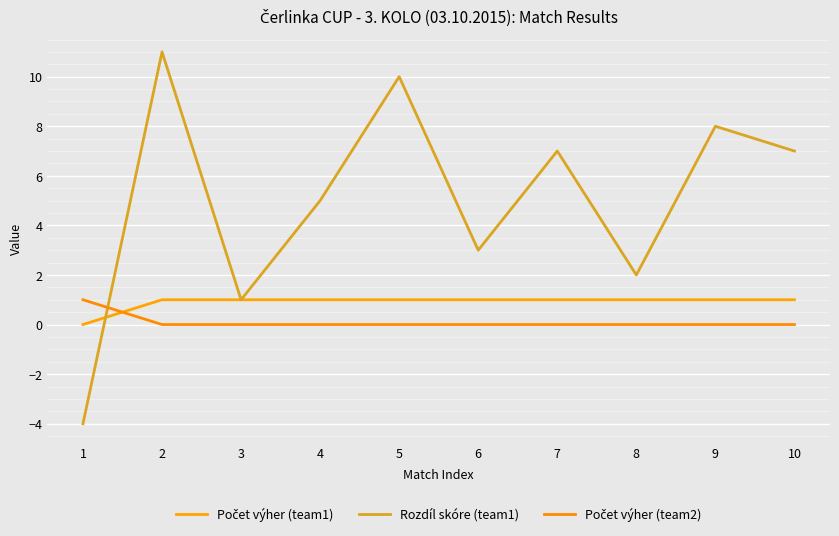

In Rozdíl skóre (team1), how many points are lower than both neighbors (excluding endpoints)?

3